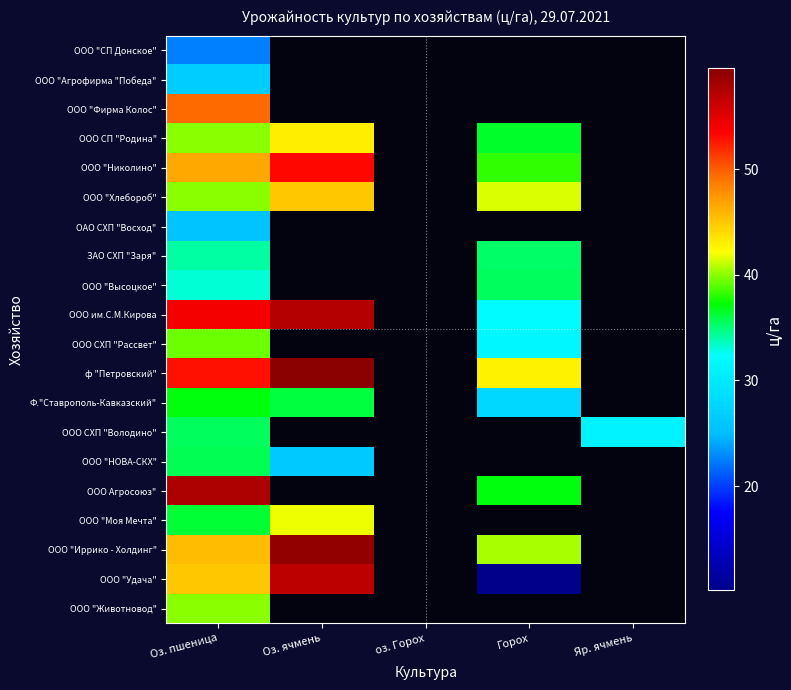

What is the approximate value of ООО СП "Родина" at Оз. пшеница?

40.0